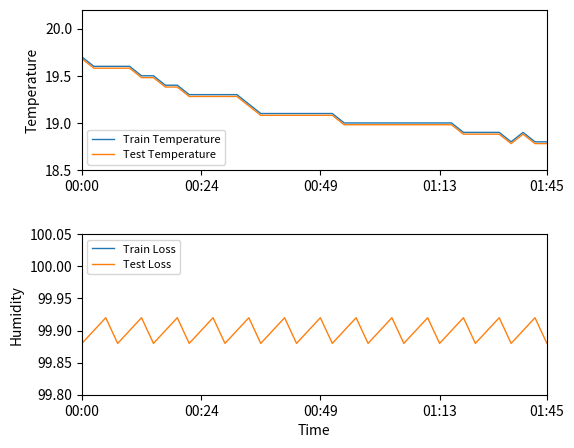

True or false: Train Temperature and Test Temperature cross at least once.

False